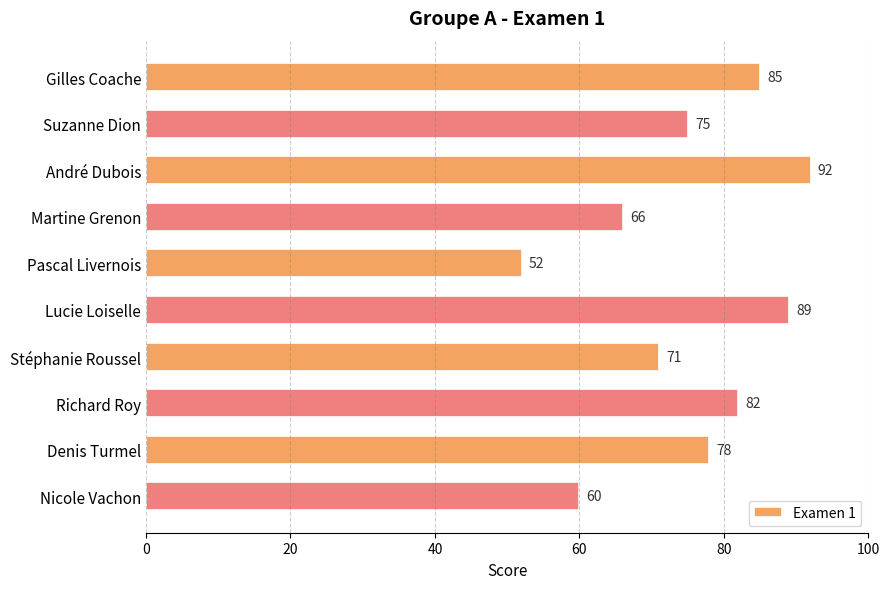

What is the sum of all values?

750